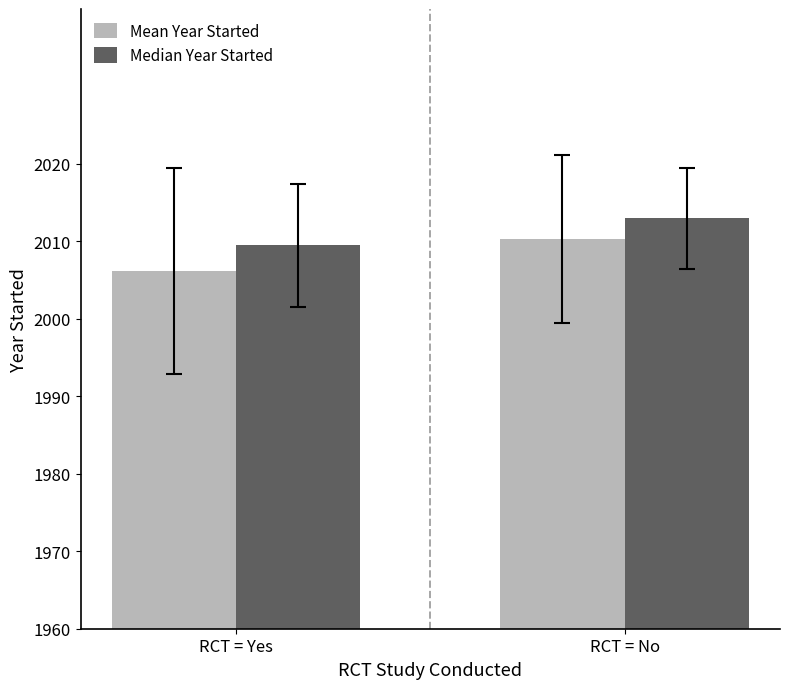

How many distinct data groups are displayed?

2